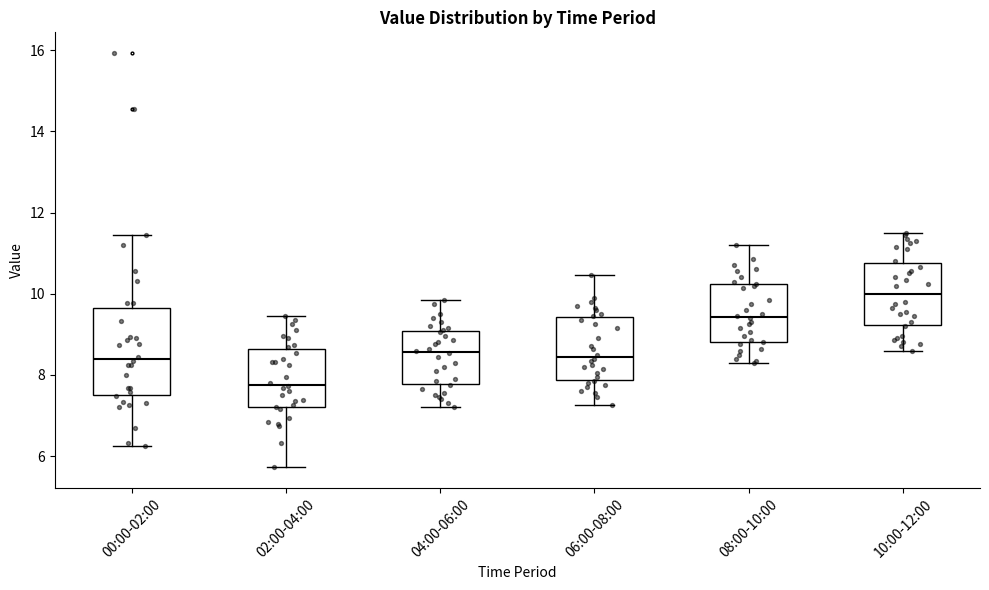

Which box is the tallest, from its lower edge to its upper edge?

00:00-02:00